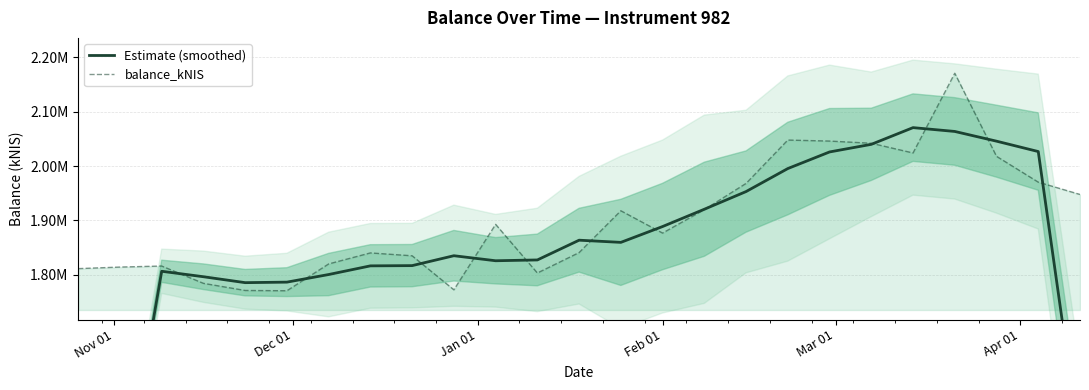

What is the sum of all balance_kNIS values?

47515300.0